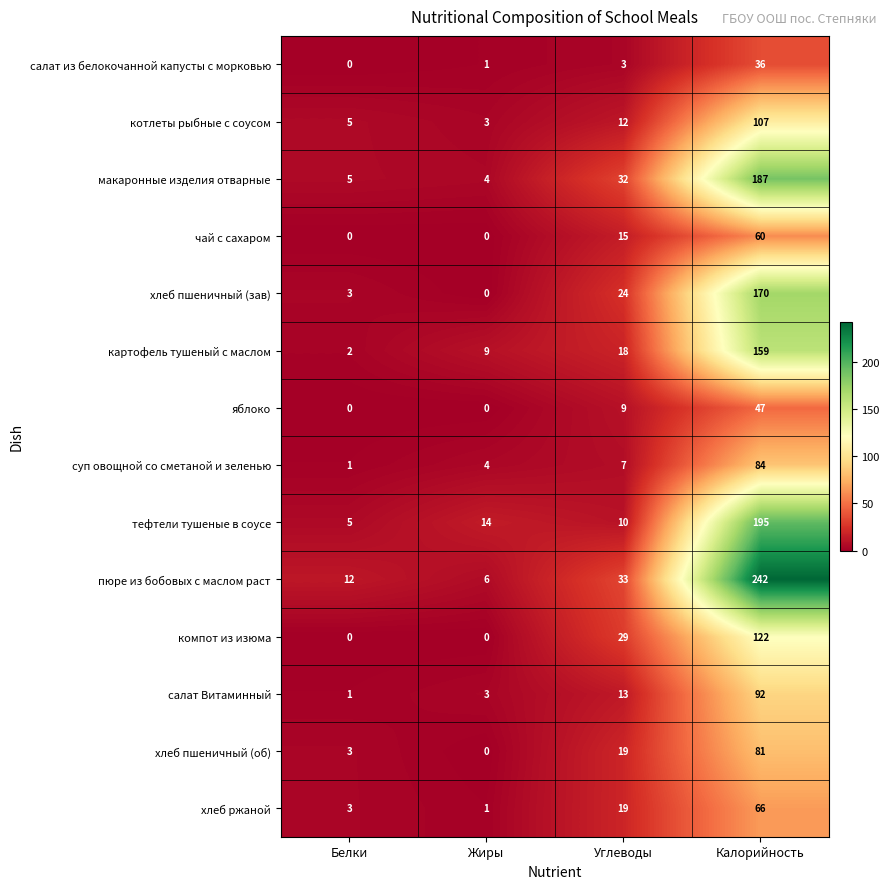

At which category does the chart reach its peak across all series?

Калорийность